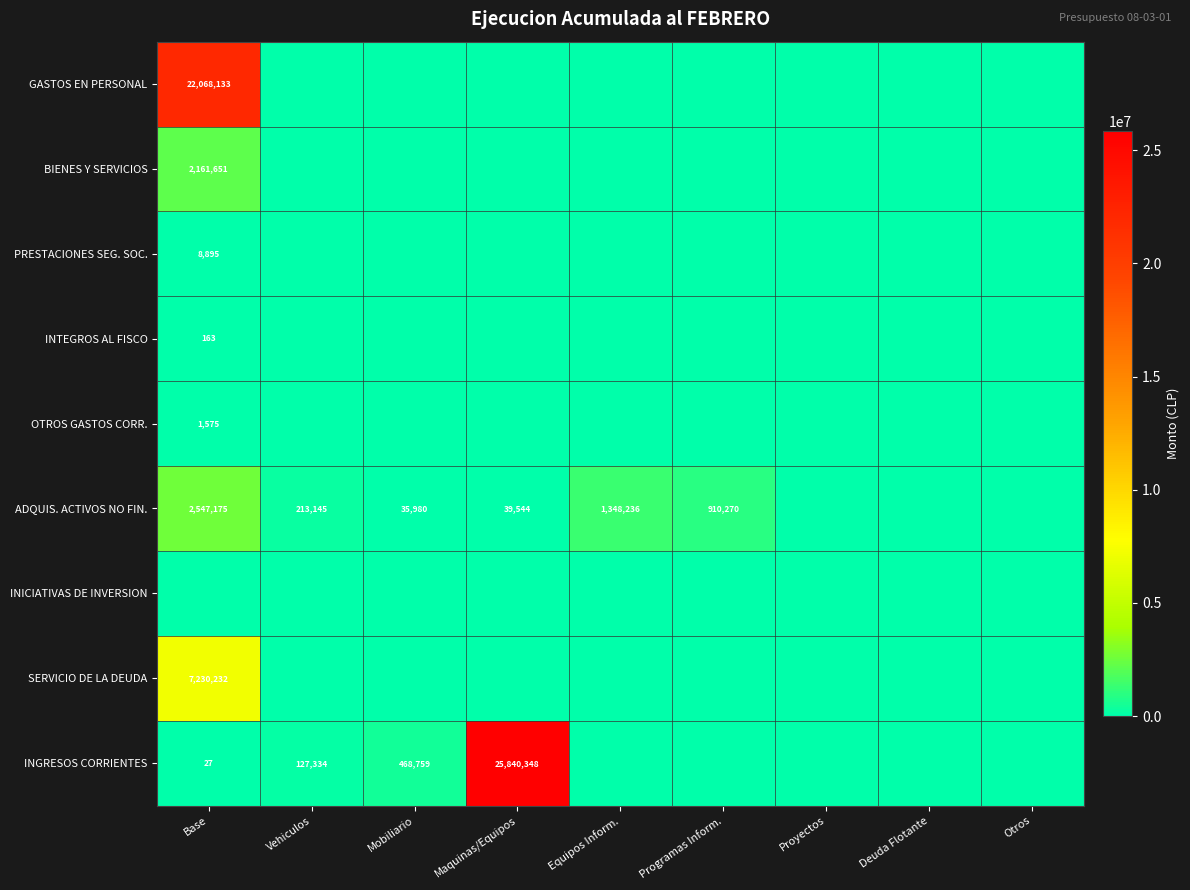

The value of GASTOS EN PERSONAL at Base is 33871116. True or false?

False